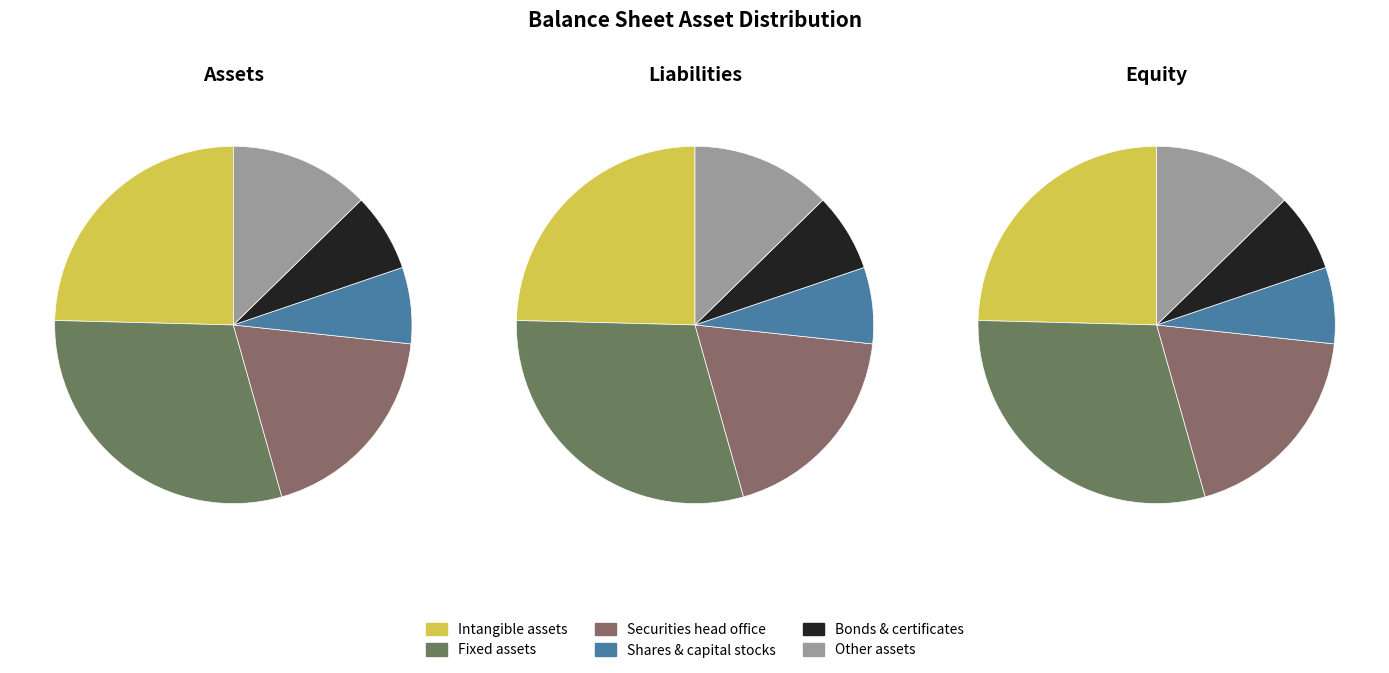

Between Fixed assets and Shares & capital stocks, which is larger?

Fixed assets